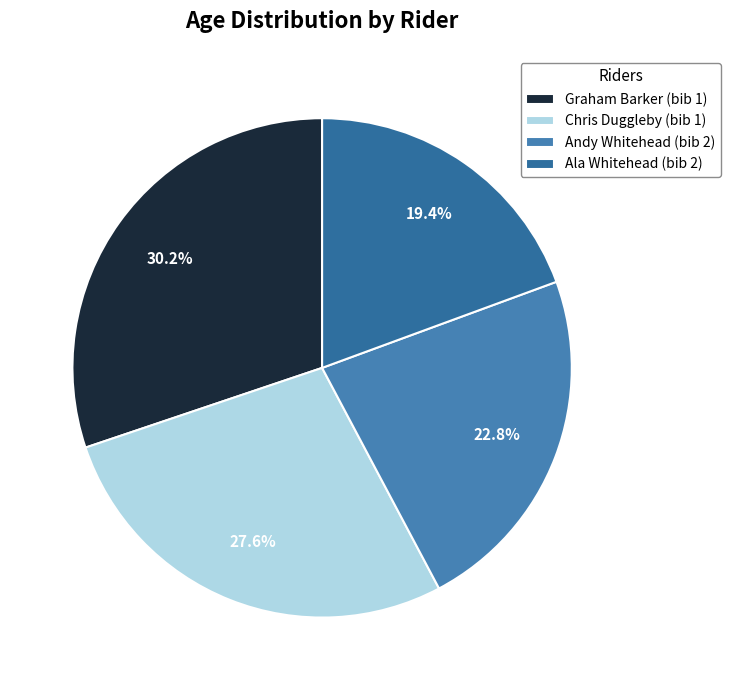

Does Ala Whitehead (bib 2) represent more than half of the total?

No